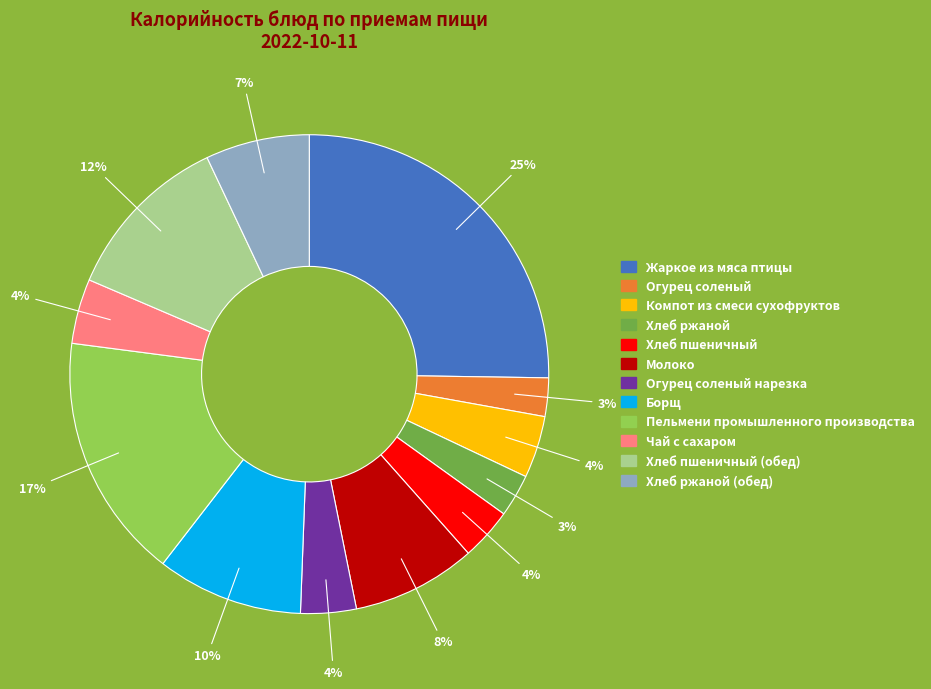

Count the number of slices in the pie.

12